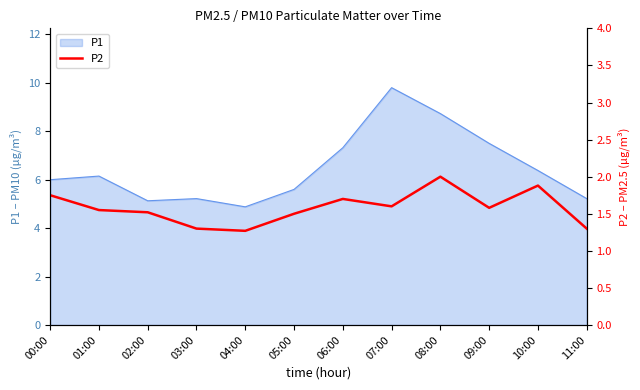

Is it true that P1 equals 2.5 at 04:00?

False